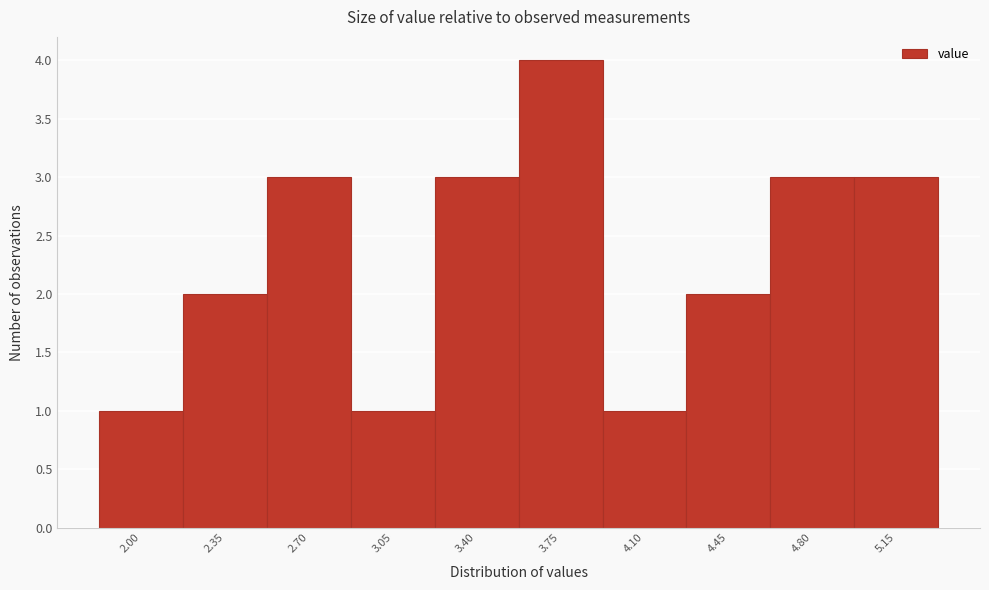

Reading left to right, extract all data points from this chart.

1	2	3	1	3	4	1	2	3	3